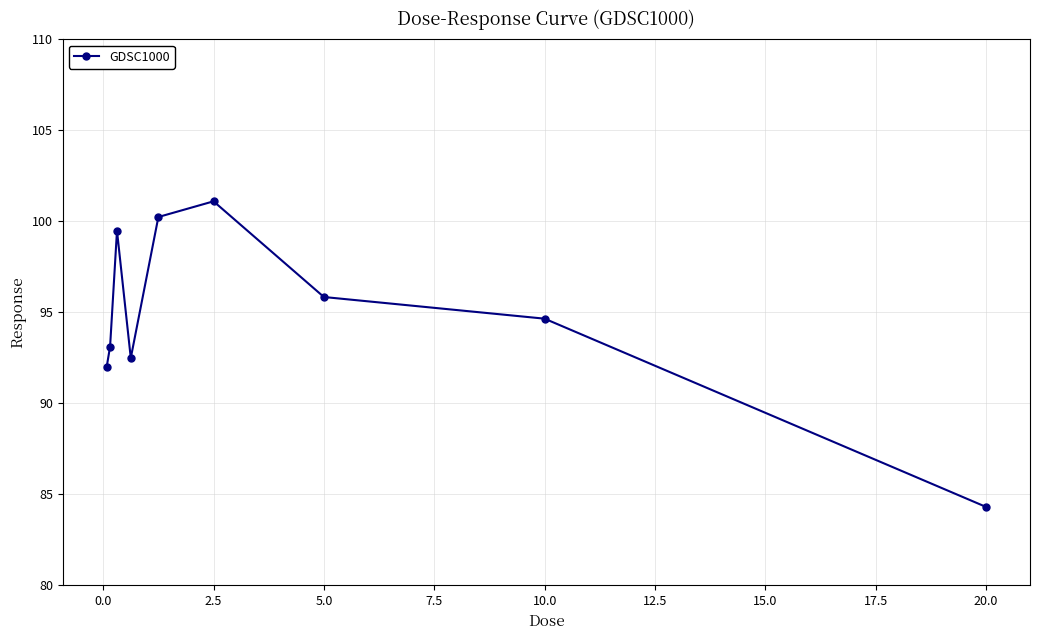

Reading left to right, what are all the values shown in this chart?

92.0	93.1	99.5	92.5	100.2	101.1	95.8	94.7	84.3